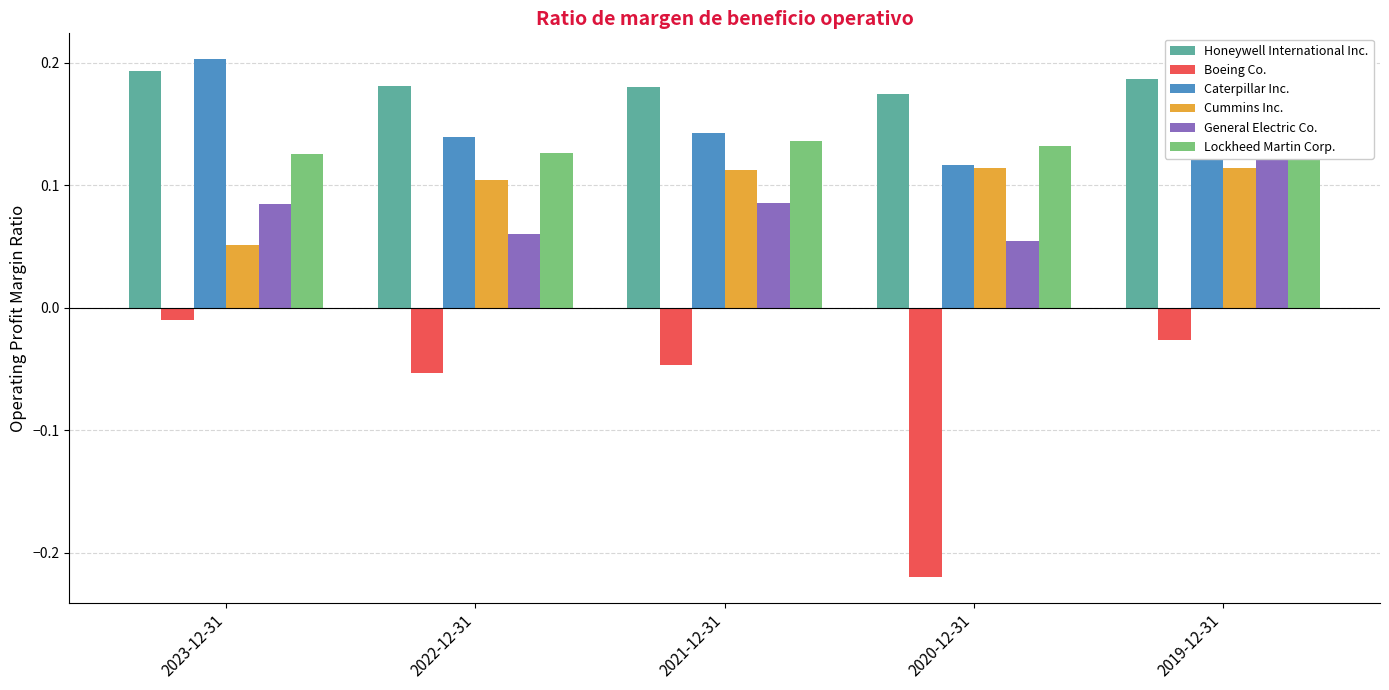

How many bars are there in each group?

6